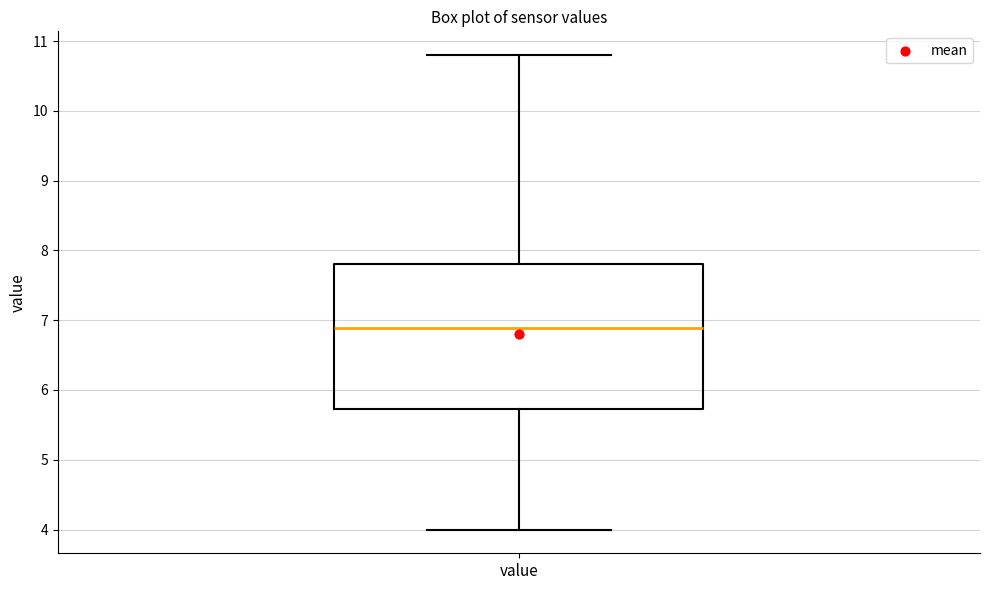

Read this box plot against the y-axis: the position of the median line, the range covered by the box, and the ends of both whiskers. The values are not printed on the chart, so give them approximately, as read against the axis.

median 6.9, box 5.7 to 7.8, whiskers 4.0 to 10.8